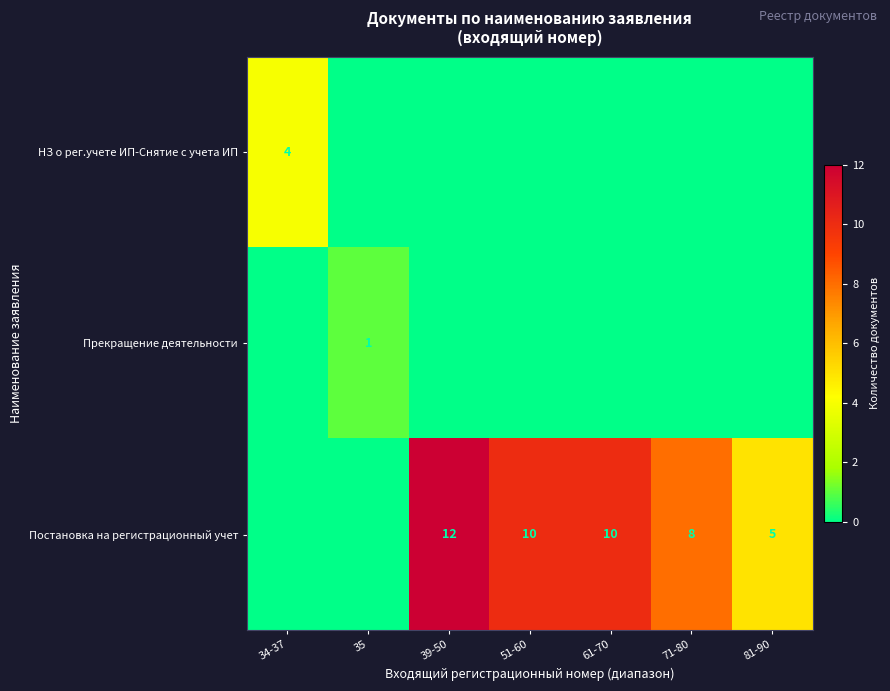

What is the sum of the Постановка на регистрационный учет values at 81-90 and 71-80?

13